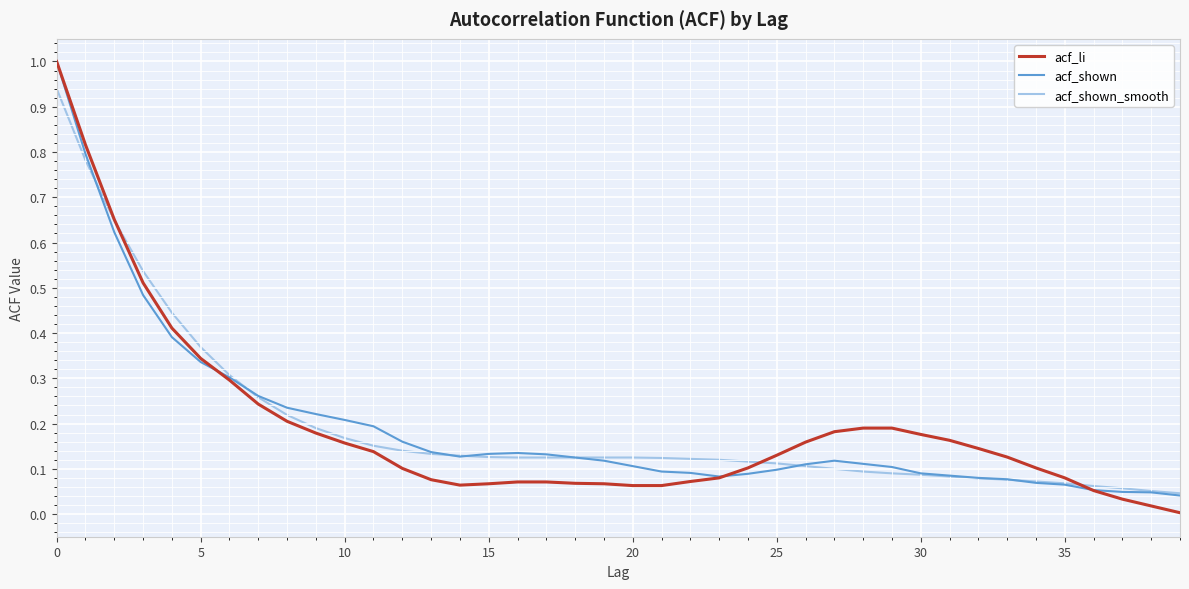

Which series has the largest range (max minus min)?

acf_li